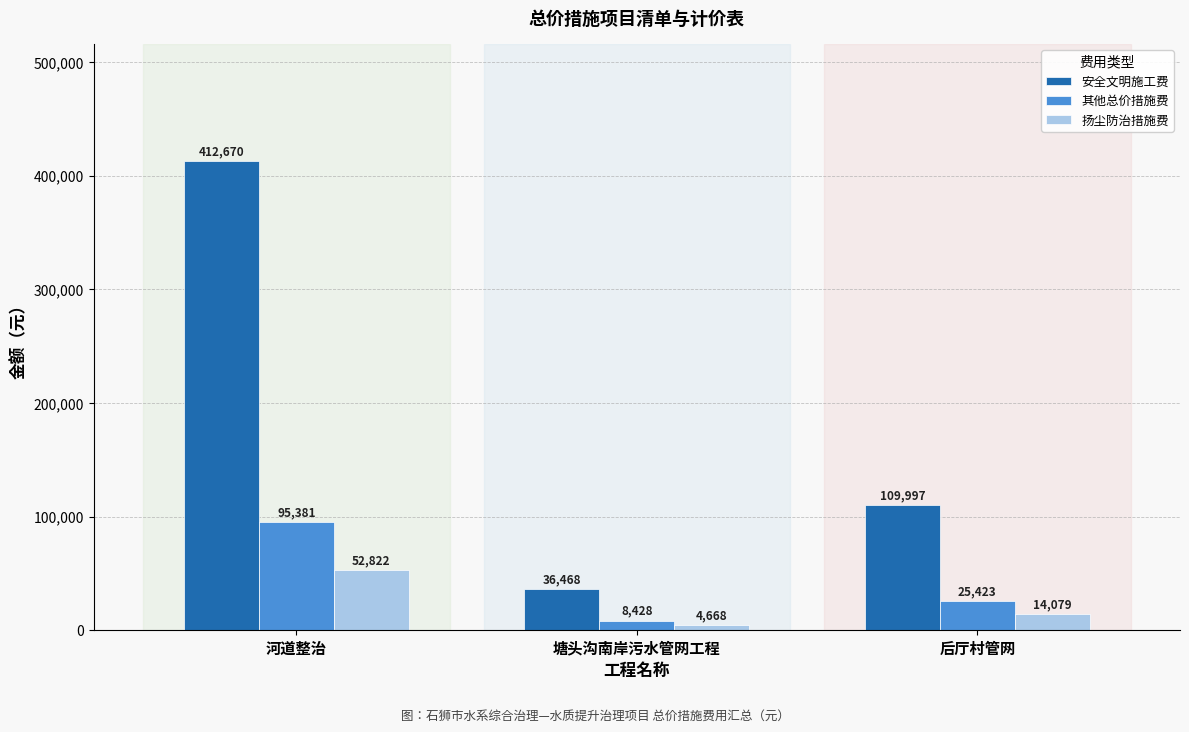

What are all the series names shown in the legend?

安全文明施工费, 其他总价措施费, 扬尘防治措施费